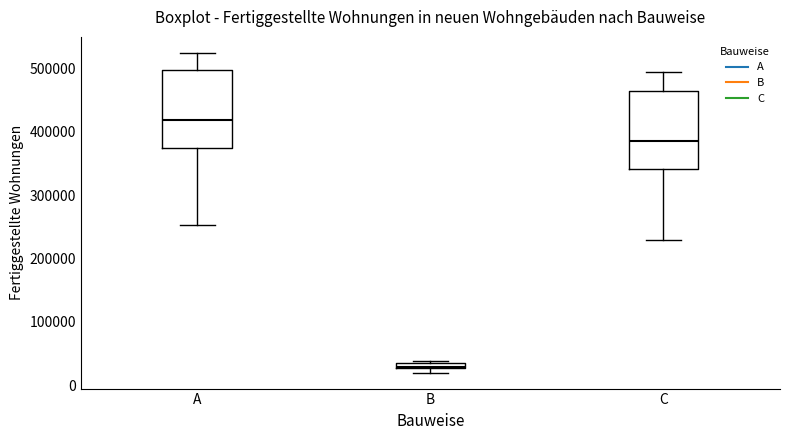

Where is the upper edge of the box for C on the y-axis? The values are not printed on the chart, so give them approximately, as read against the axis.

460000